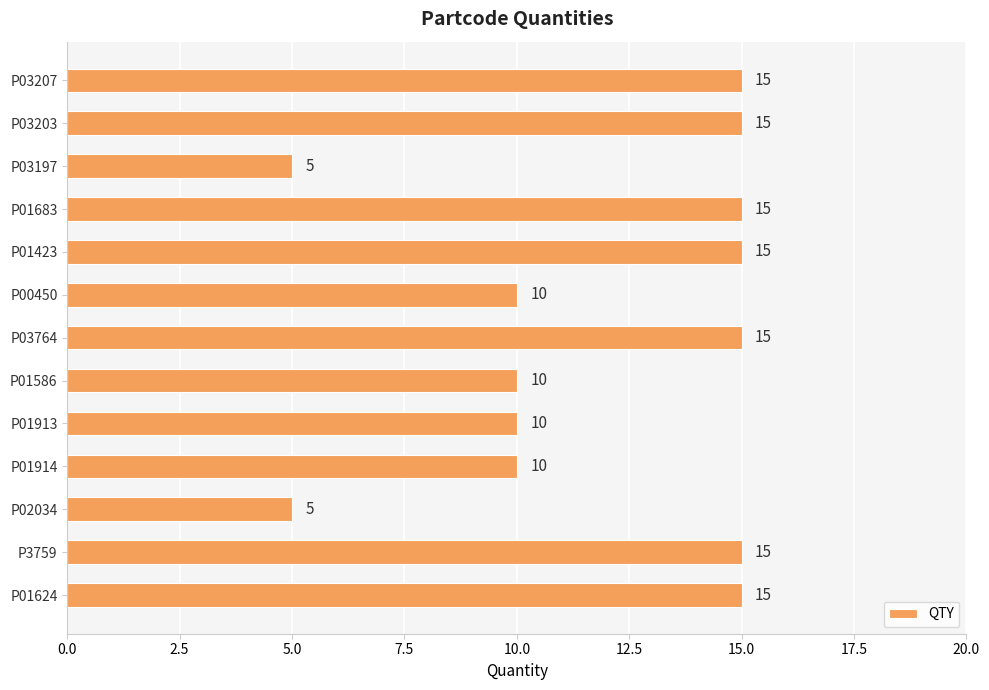

The chart shows a value of 10 at P01913. True or false?

True